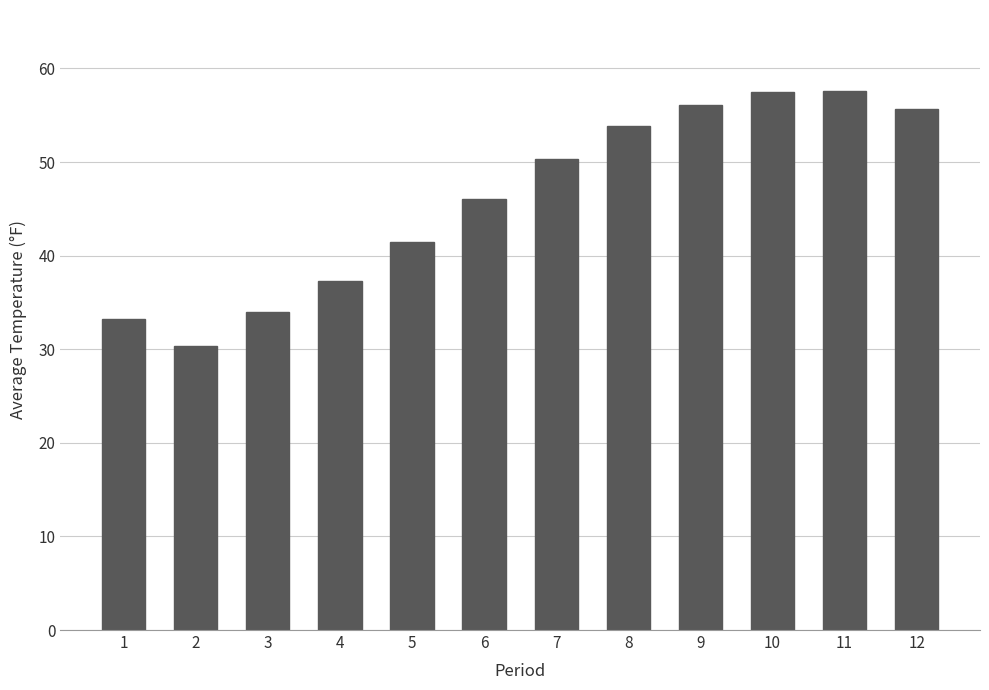

What is the change in value from 10 to 11?

+0.1